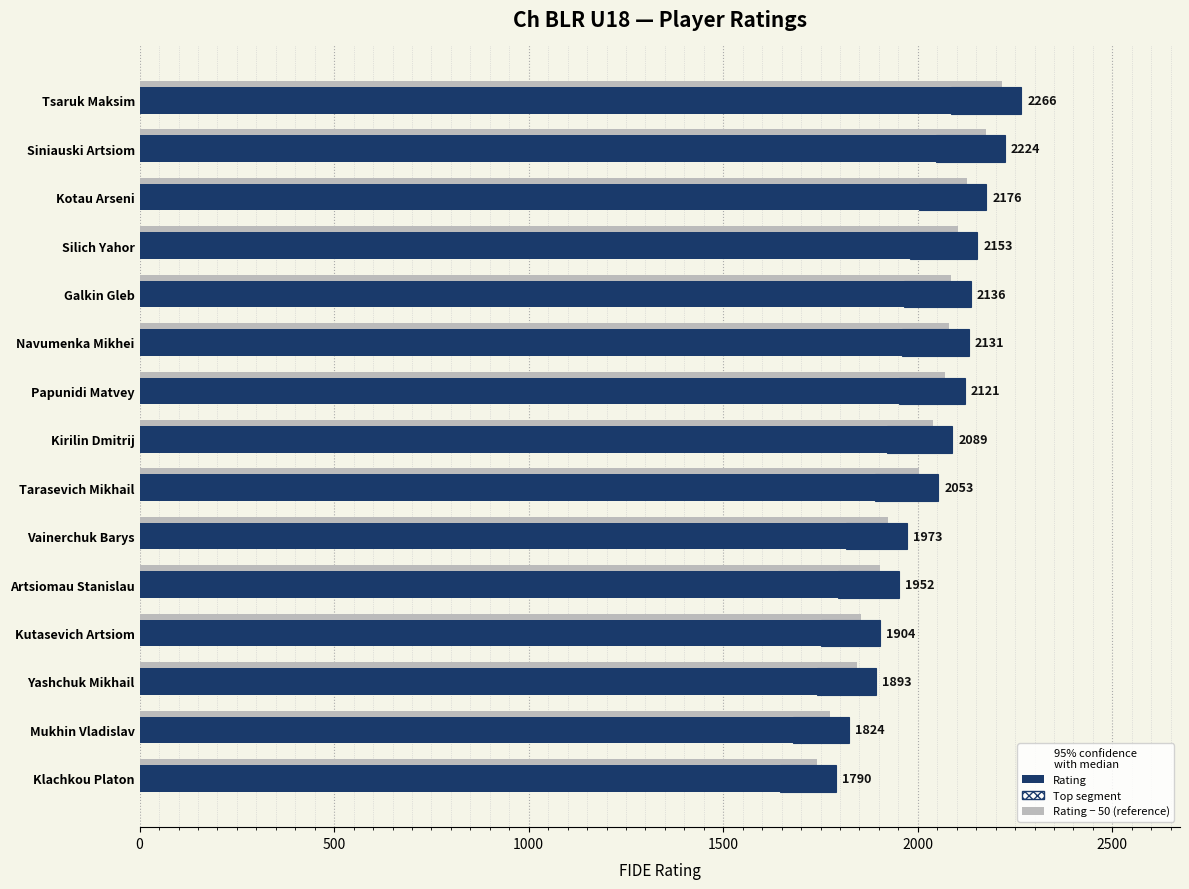

How many bars are there in total?

45